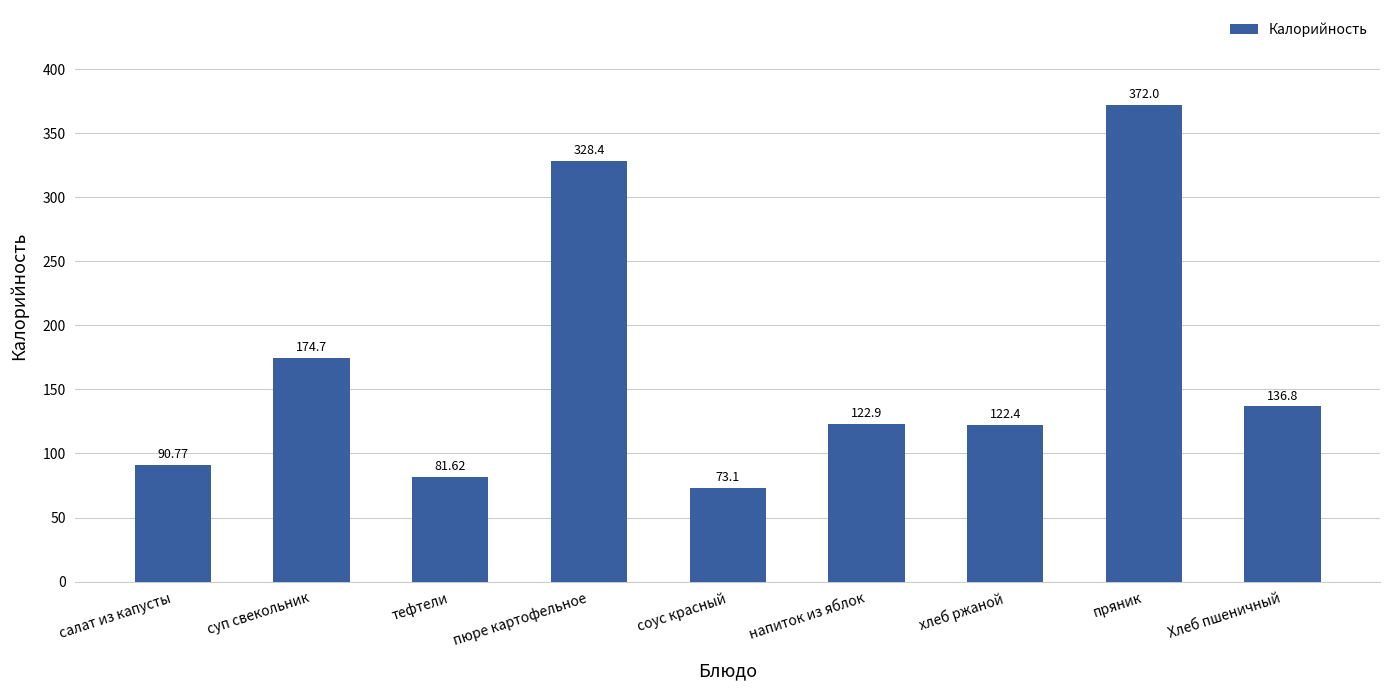

What is the sum of the values at напиток из яблок and хлеб ржаной?

245.3